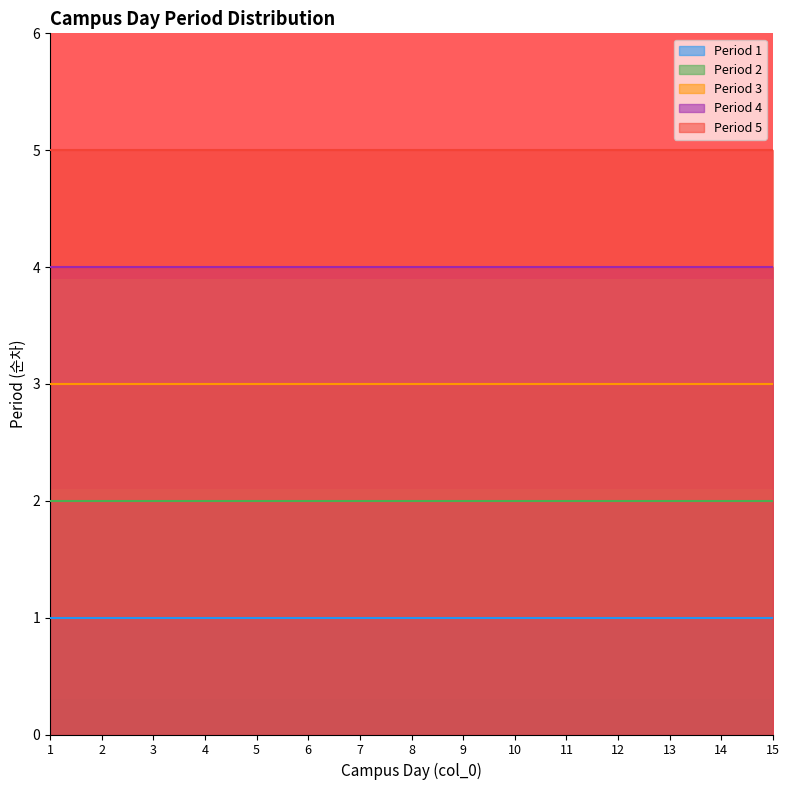

Reading left to right, list all the values displayed in this chart.

Period 1: 1	1	1	1	1	1	1	1	1	1	1	1	1	1	1
Period 2: 2	2	2	2	2	2	2	2	2	2	2	2	2	2	2
Period 3: 3	3	3	3	3	3	3	3	3	3	3	3	3	3	3
Period 4: 4	4	4	4	4	4	4	4	4	4	4	4	4	4	4
Period 5: 5	5	5	5	5	5	5	5	5	5	5	5	5	5	5